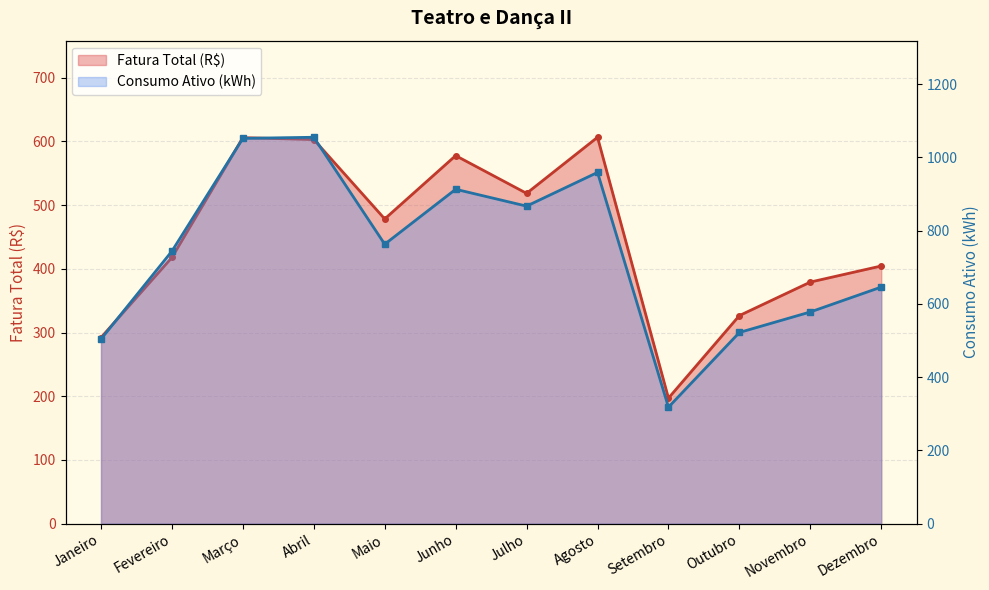

Which series has the widest spread of values?

Consumo Ativo (kWh)